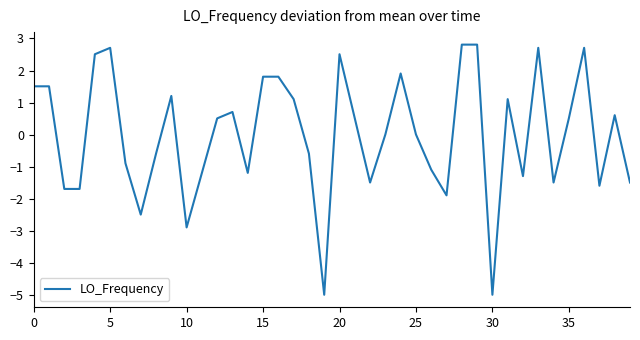

What is the minimum value shown in the chart?

-5.0